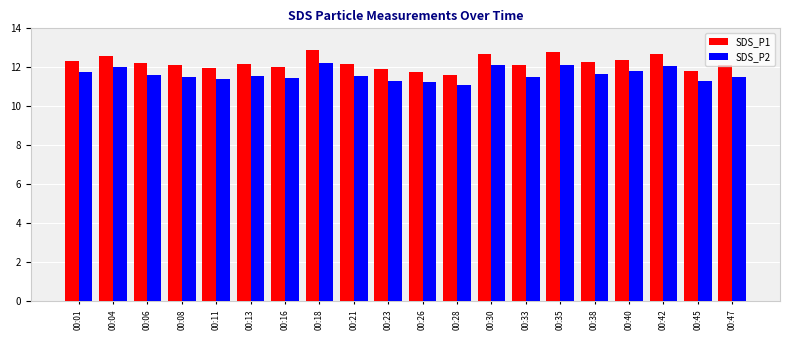

The SDS_P1 series shows 17.1 at 00:21. True or false?

False